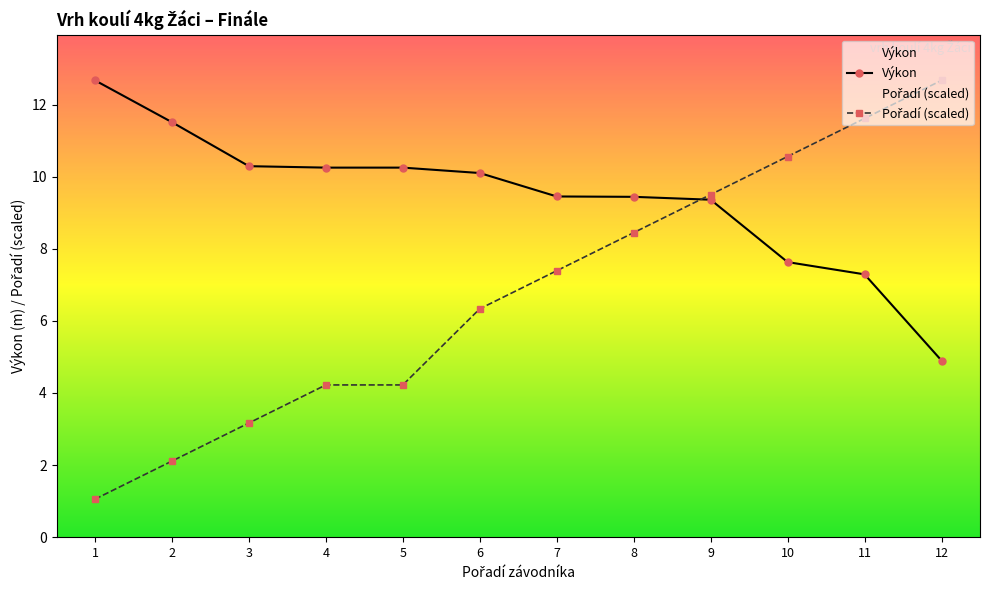

What is the average value of the Výkon series?

9.4